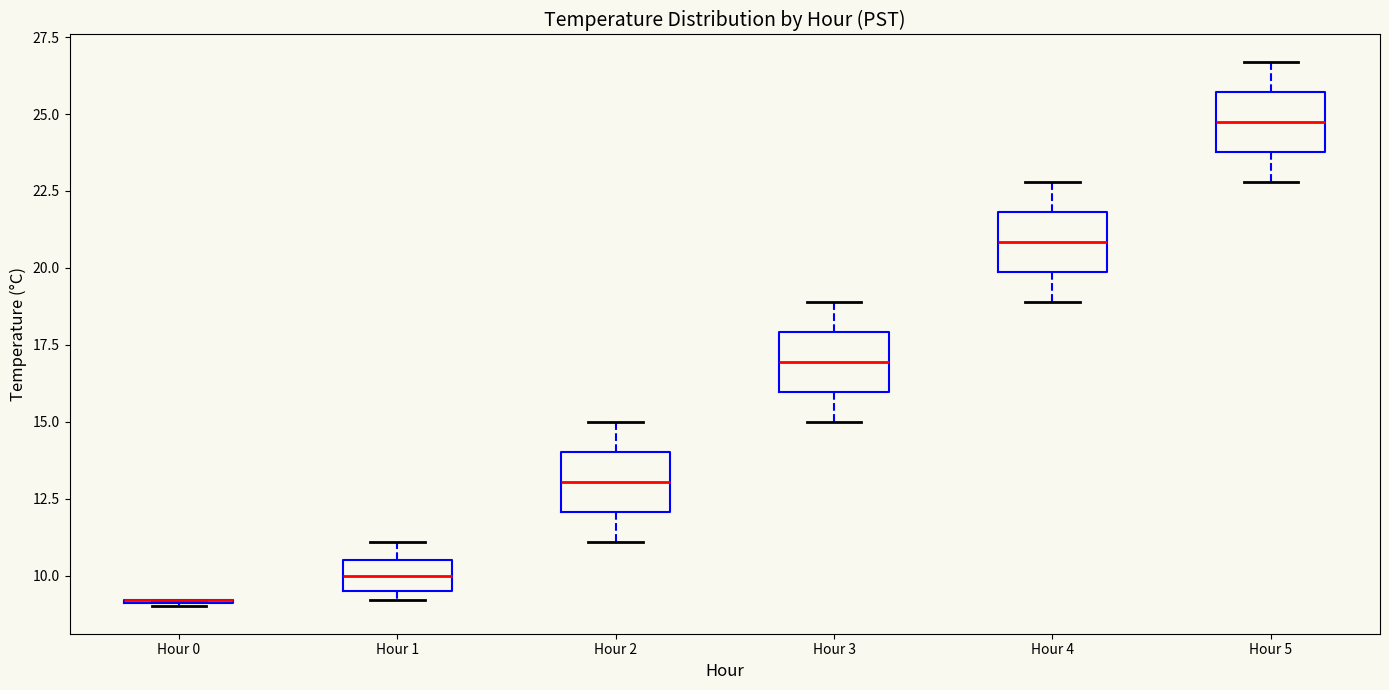

Reading left to right, transcribe this box plot: for each box, give where its median line is, the range the box spans, and where its two whiskers end, as read against the y-axis. The values are not printed on the chart, so give them approximately, as read against the axis.

Hour 0: box collapsed to a line at 9.0, whiskers 9.0 to 9.0
Hour 1: median 10.0, box 9.5 to 10.5, whiskers 9.0 to 11.0
Hour 2: median 13.0, box 12.0 to 14.0, whiskers 11.0 to 15.0
Hour 3: median 17.0, box 16.0 to 18.0, whiskers 15.0 to 19.0
Hour 4: median 21.0, box 20.0 to 22.0, whiskers 19.0 to 23.0
Hour 5: median 25.0, box 24.0 to 25.5, whiskers 23.0 to 26.5